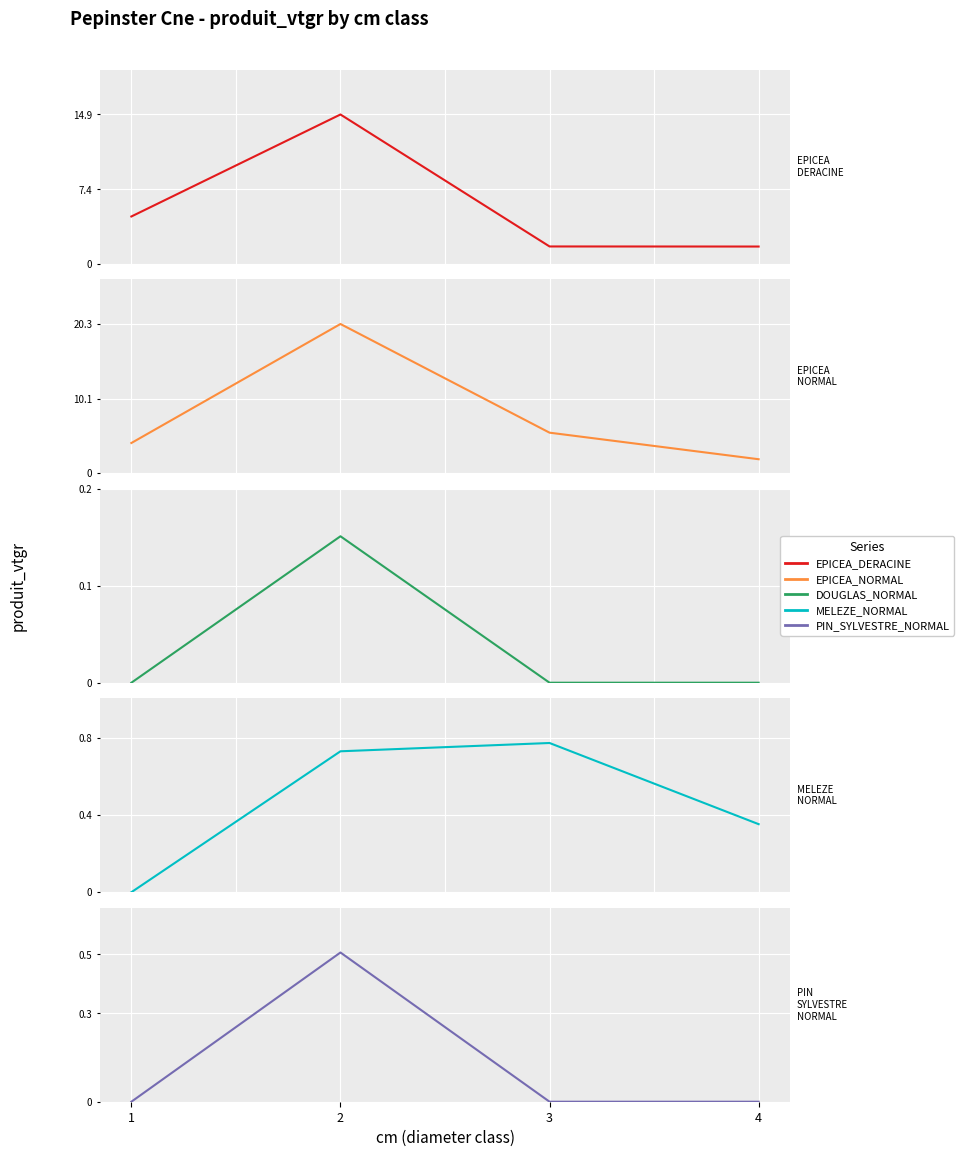

Which has a higher value, 4 or 3?

3